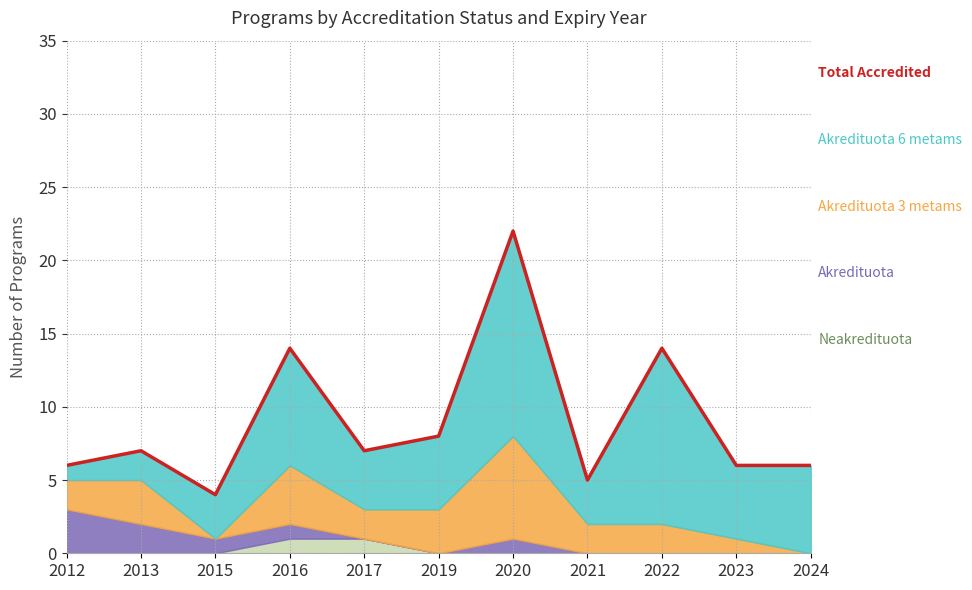

How many lines are shown in the chart?

1